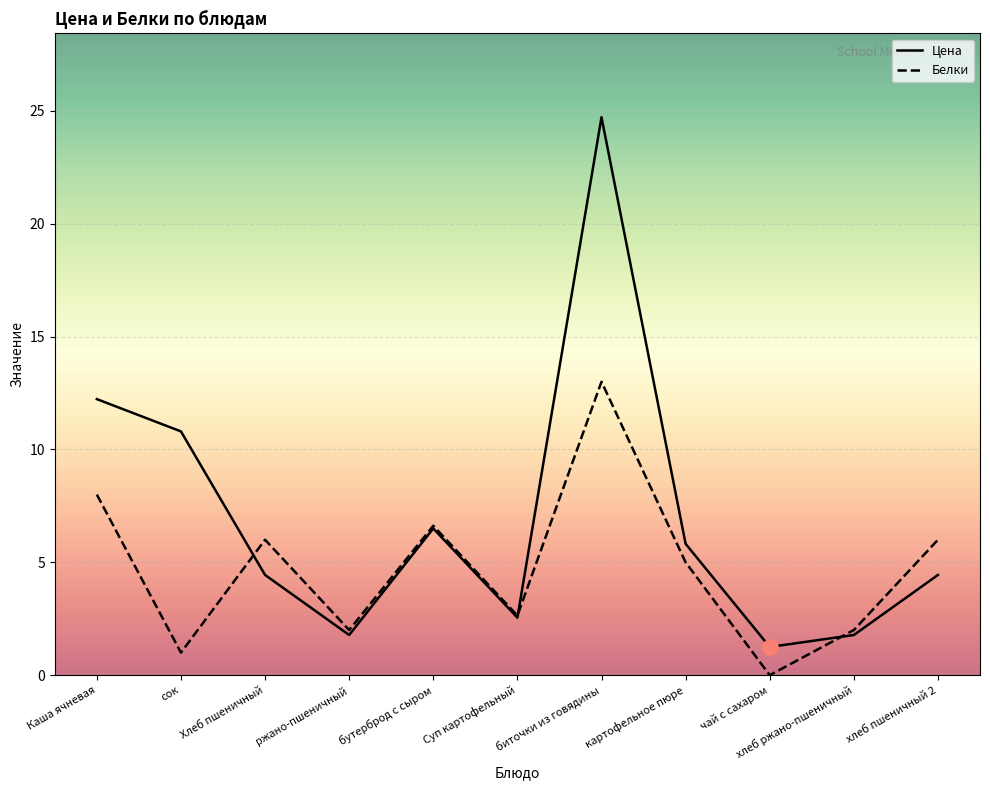

What is the spread (max minus min) of values at Хлеб пшеничный?

1.6